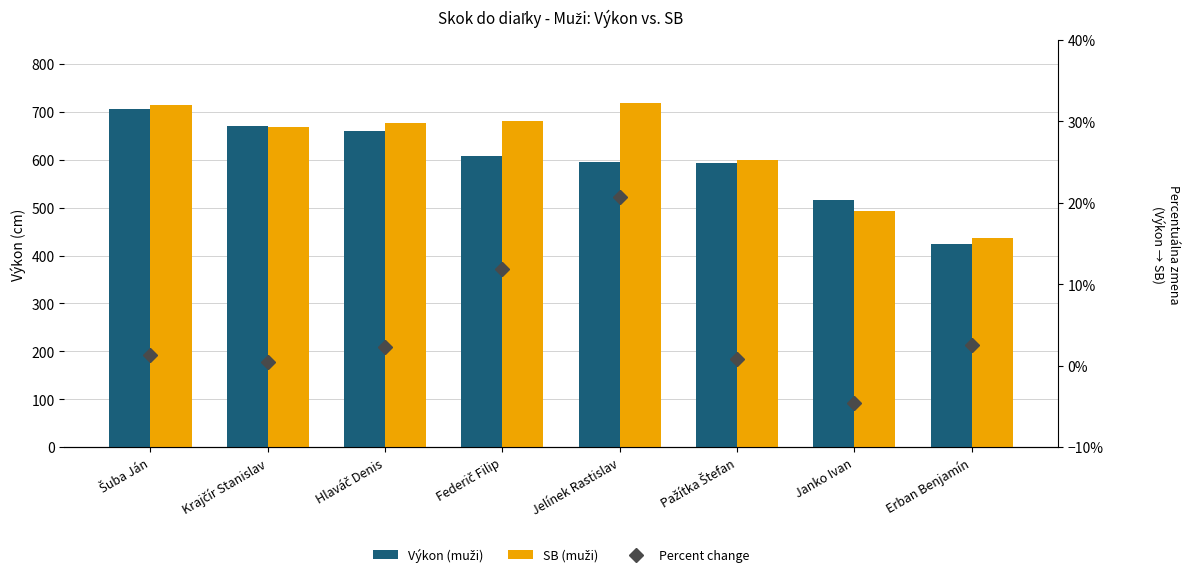

What is the greatest value displayed?

718.0